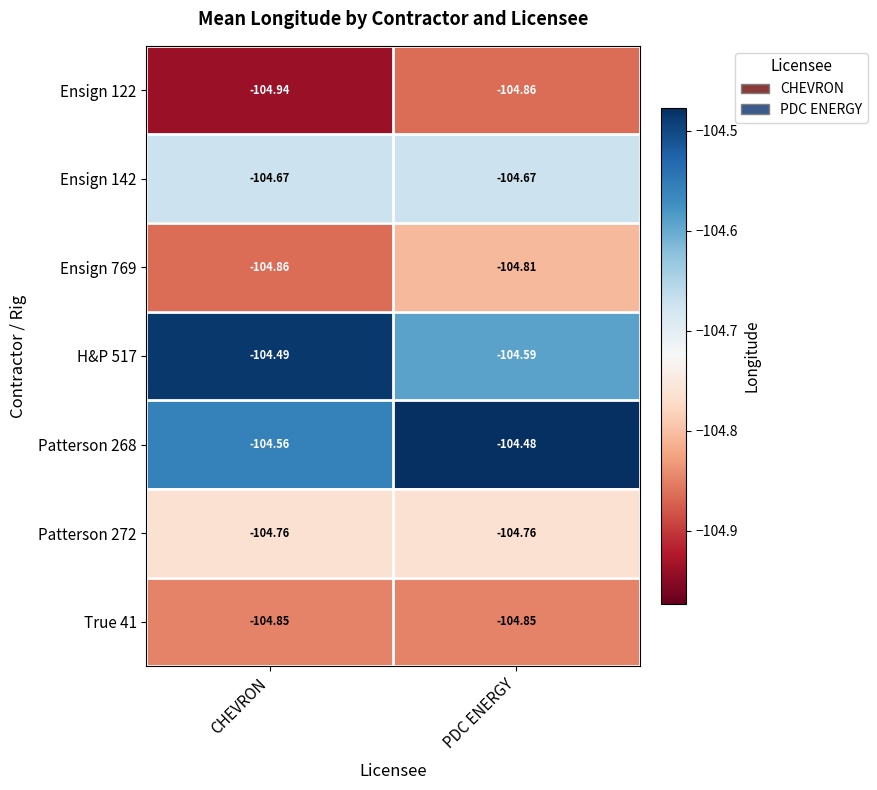

What is the total value across all series at PDC ENERGY?

-733.0